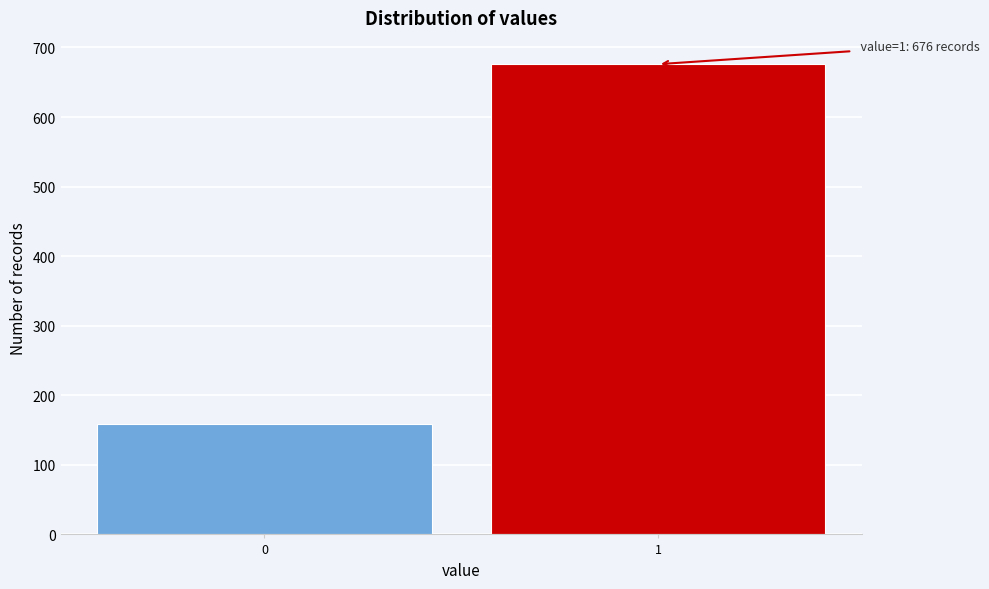

Reading left to right, transcribe all the data shown in this chart.

0=159	1=676